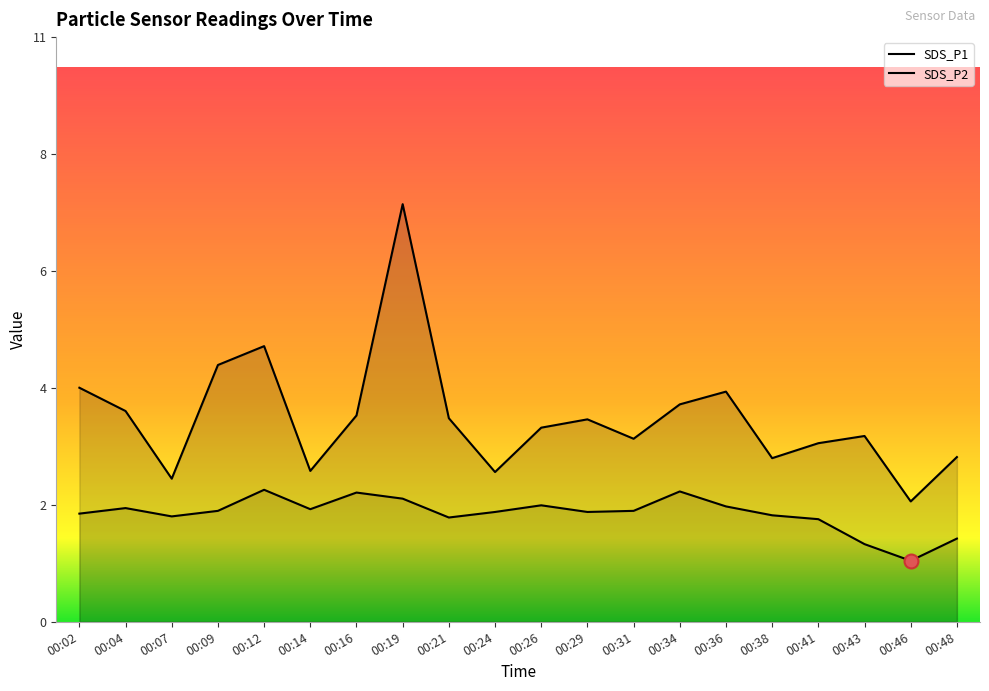

What is the average value of the SDS_P2 series?

1.9